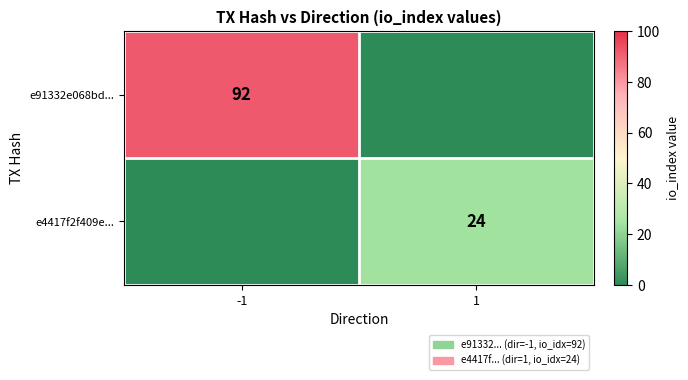

At how many categories does at least one series exceed 55?

1